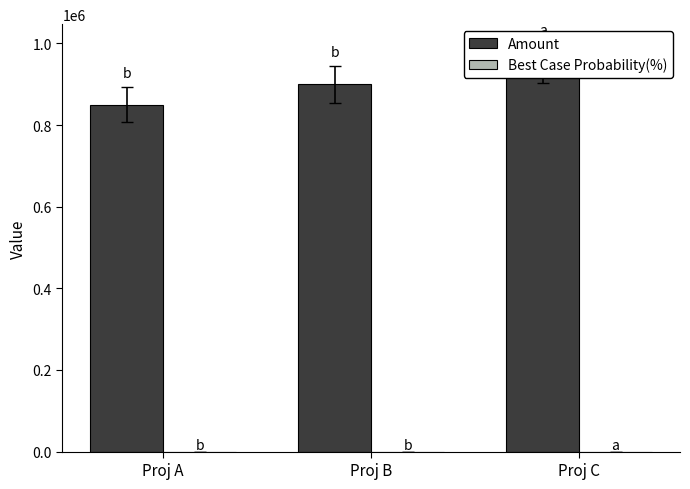

What is the sum of the Best Case Probability(%) values at Proj B and Proj A?

90